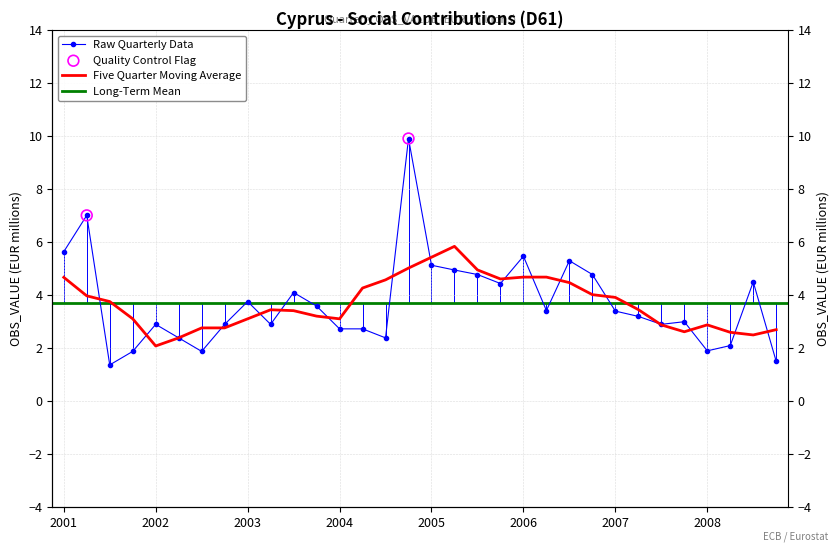

Approximately how many times larger is the value at 2005-Q3 compared to 2007-Q4?

1.6